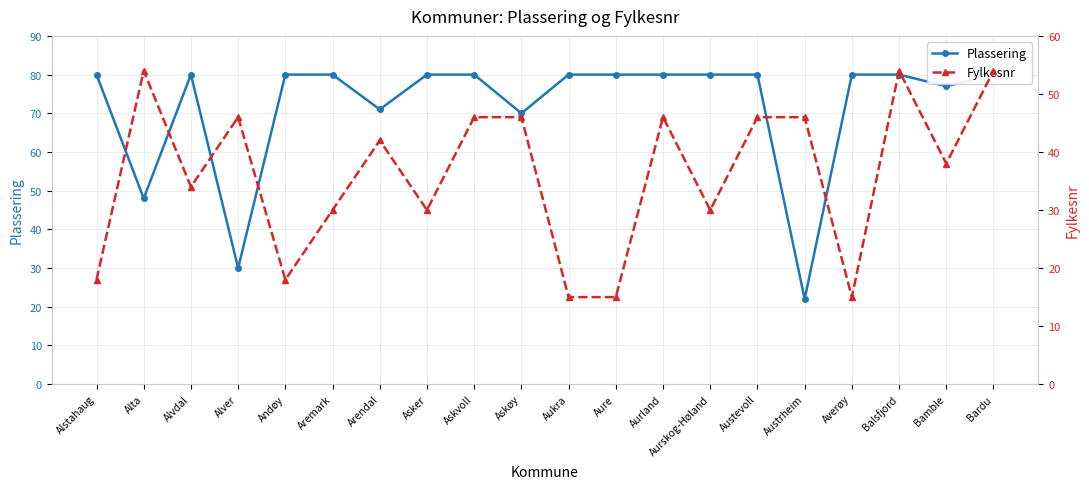

Reading left to right, what are all the values shown in this chart?

Plassering: Alstahaug=80	Alta=48	Alvdal=80	Alver=30	Andøy=80	Aremark=80	Arendal=71	Asker=80	Askvoll=80	Askøy=70	Aukra=80	Aure=80	Aurland=80	Aurskog-Høland=80	Austevoll=80	Austrheim=22	Averøy=80	Balsfjord=80	Bamble=77	Bardu=80
Fylkesnr: Alstahaug=18	Alta=54	Alvdal=34	Alver=46	Andøy=18	Aremark=30	Arendal=42	Asker=30	Askvoll=46	Askøy=46	Aukra=15	Aure=15	Aurland=46	Aurskog-Høland=30	Austevoll=46	Austrheim=46	Averøy=15	Balsfjord=54	Bamble=38	Bardu=54